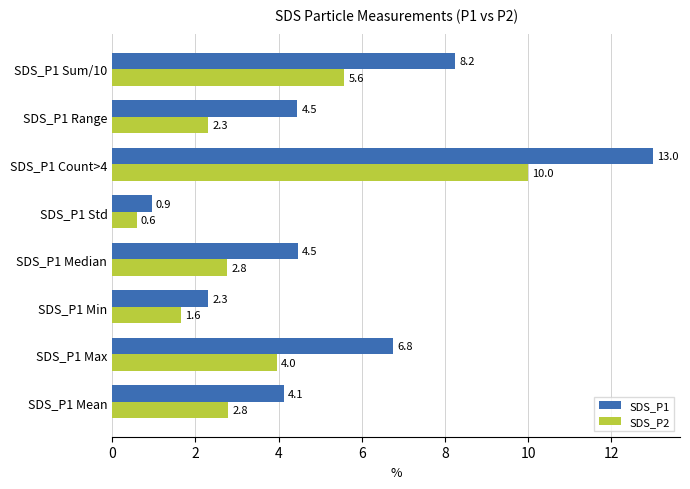

Rank the series at SDS_P1 Min from highest to lowest value.

SDS_P1, SDS_P2